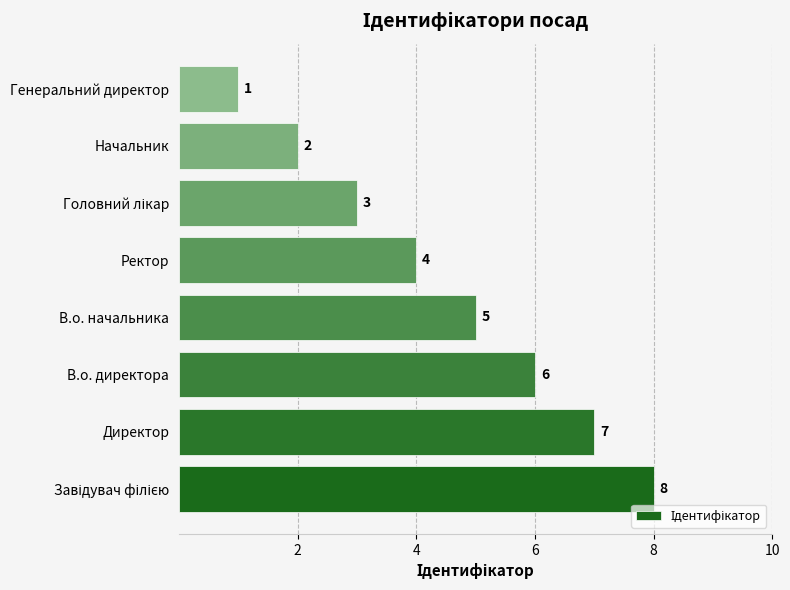

Reading bottom to top, extract all data points from this chart.

8	7	6	5	4	3	2	1